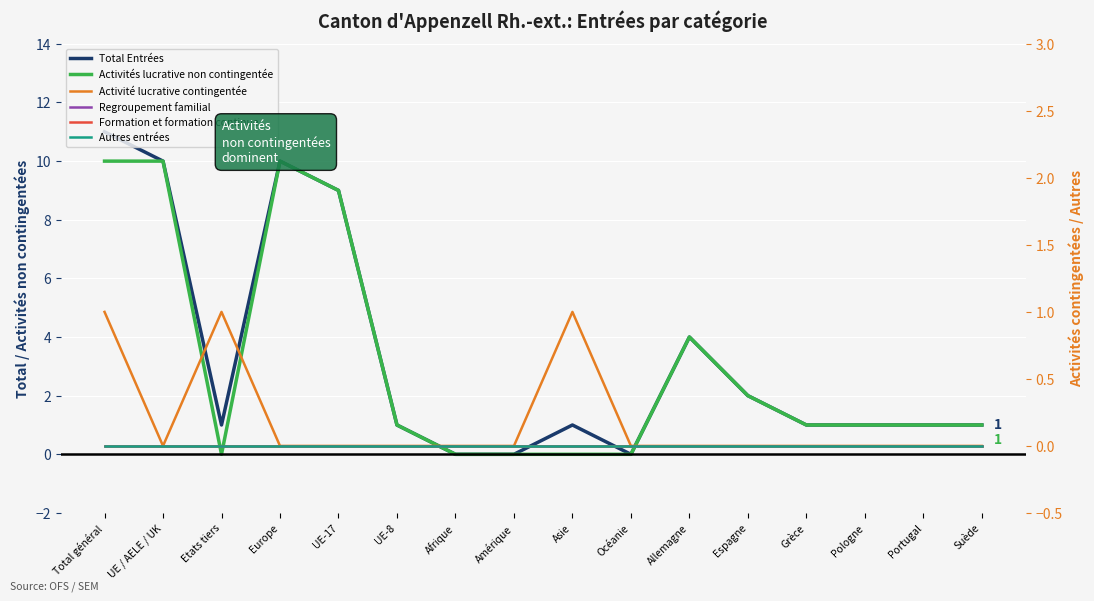

What is the spread (max minus min) of values at Pologne?

1